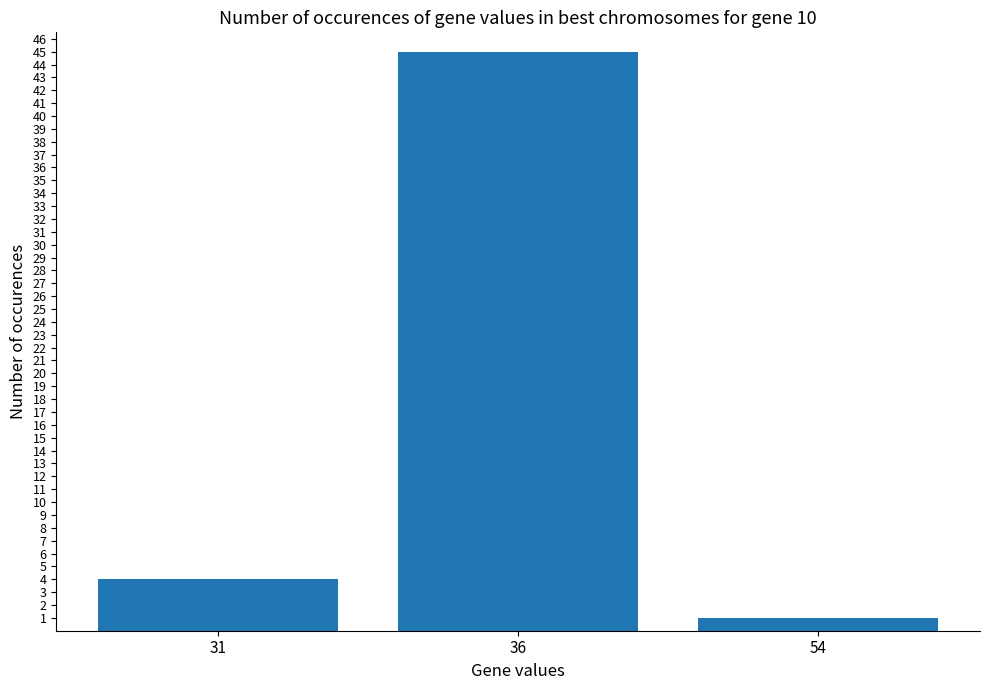

What is the change in value from 31 to 36?

+41